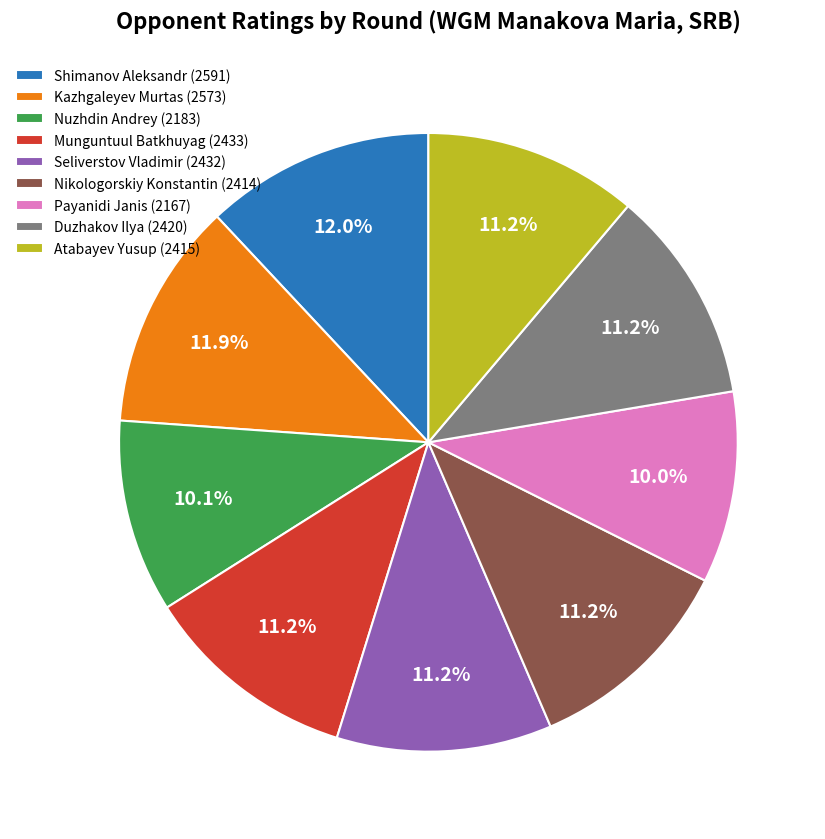

To the nearest percent, what is the average slice percentage?

11%